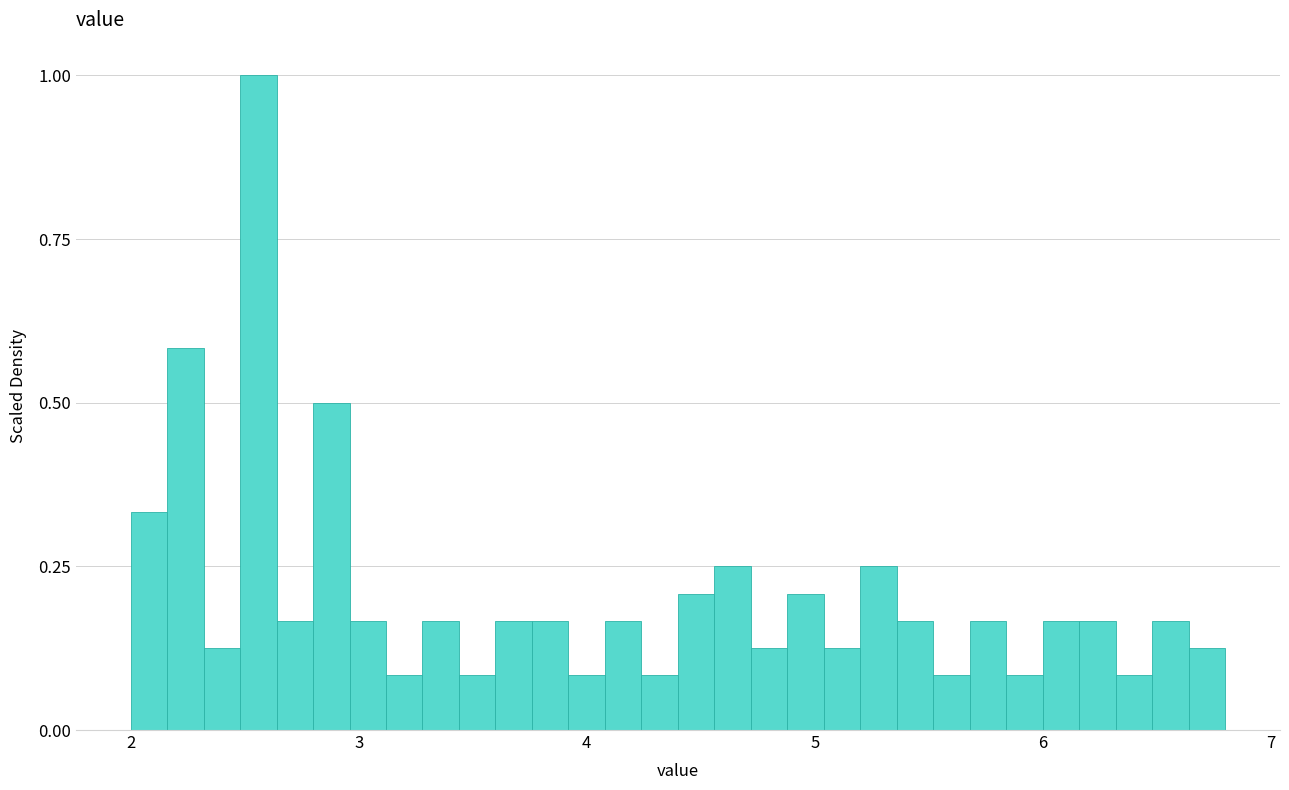

Read against the x-axis, roughly where is the centre of the tallest bar?

2.6